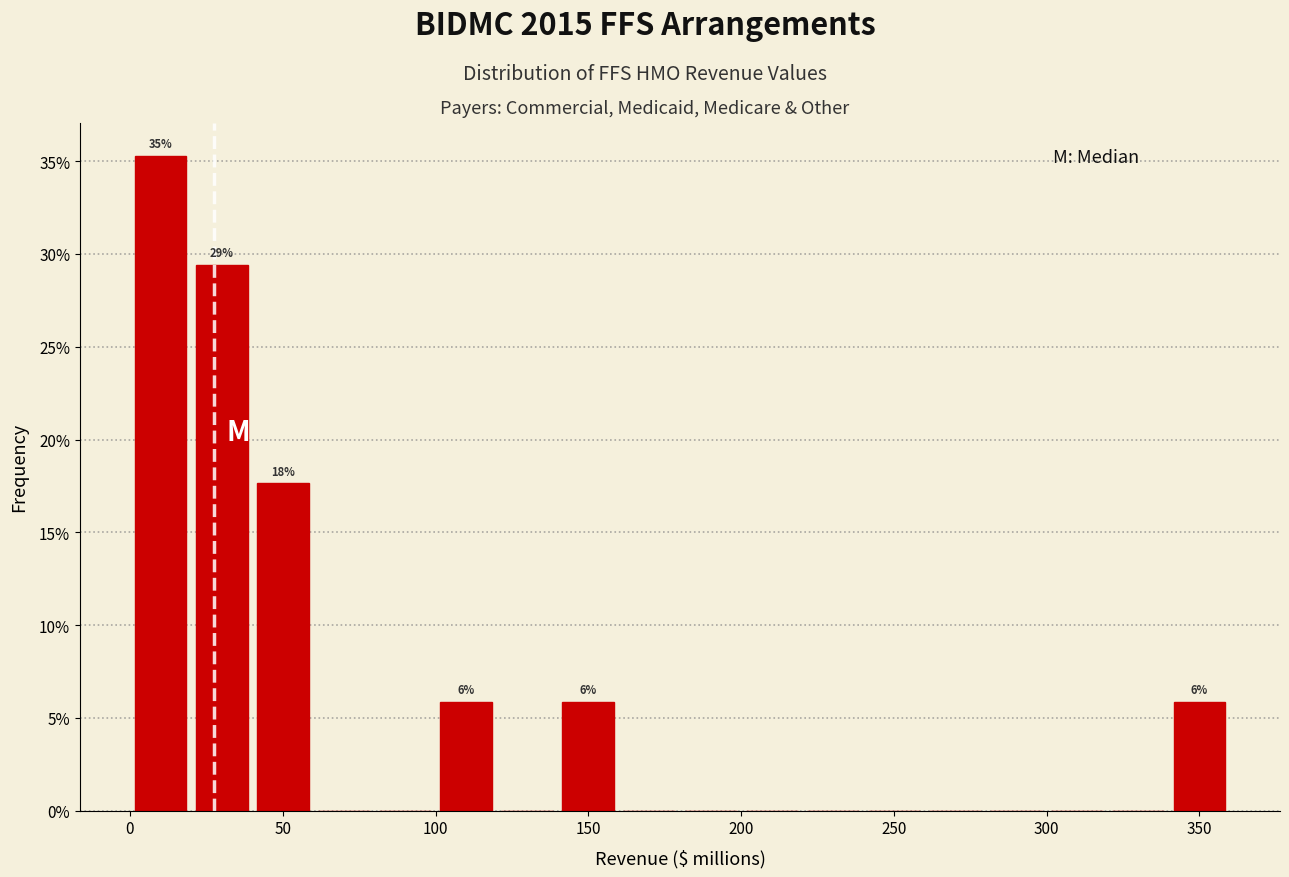

Over which range of the x-axis is the bar tallest?

0 to 20